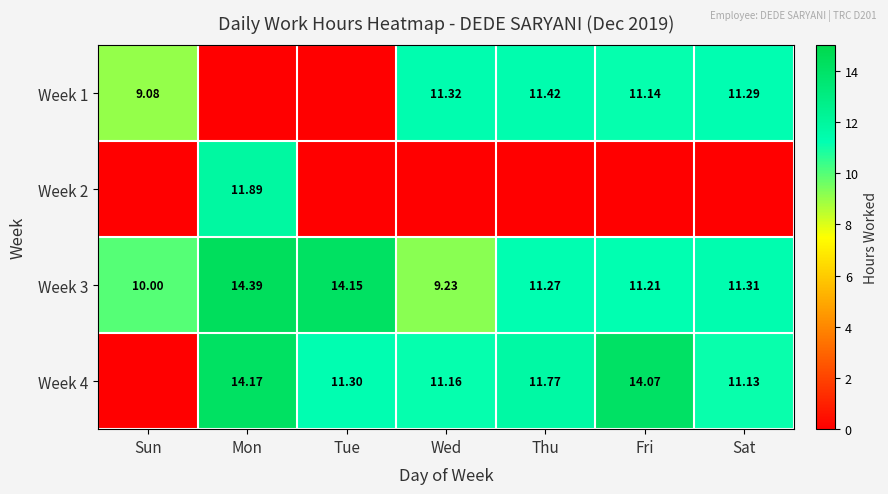

How many data points does each series have?

7